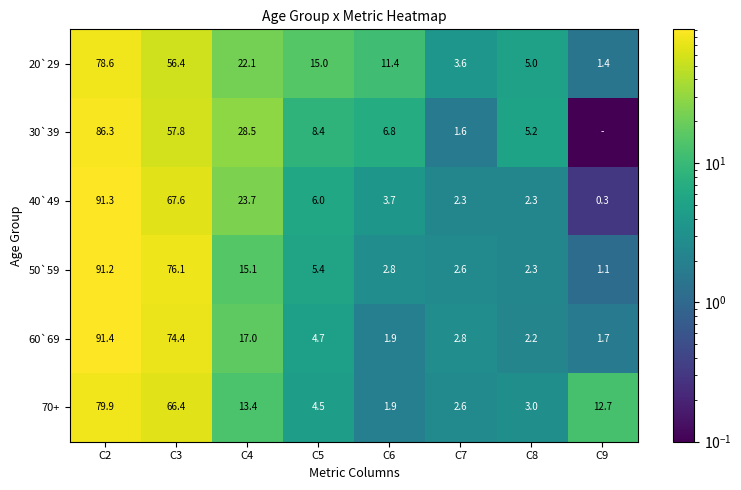

How many values in the 60`69 series are below 4?

4